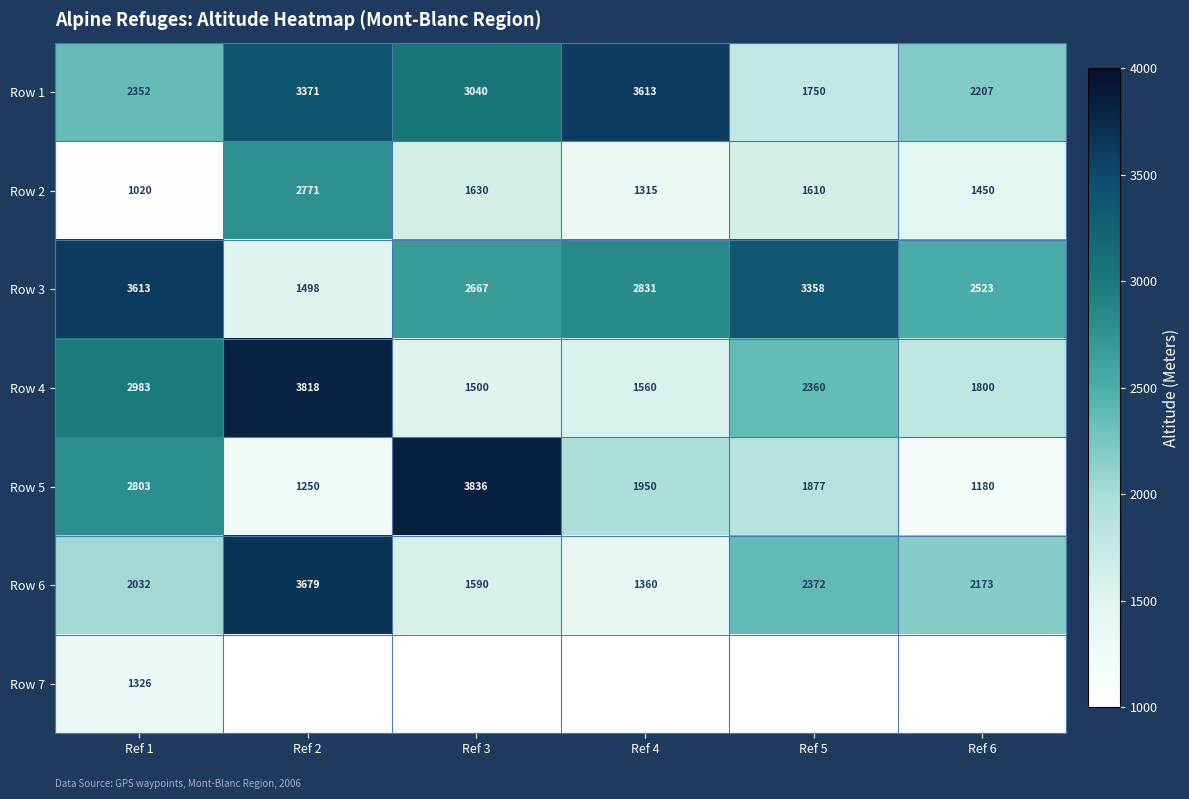

List the labels in order of Row 6 value, smallest first.

Ref 4, Ref 3, Ref 1, Ref 6, Ref 5, Ref 2